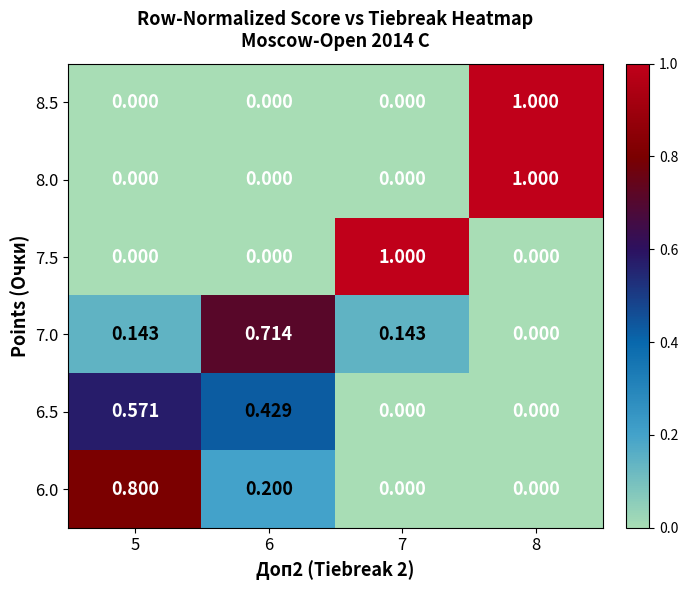

Is the value of 6.5 at 8 greater than the value of 7.0 at 5?

No